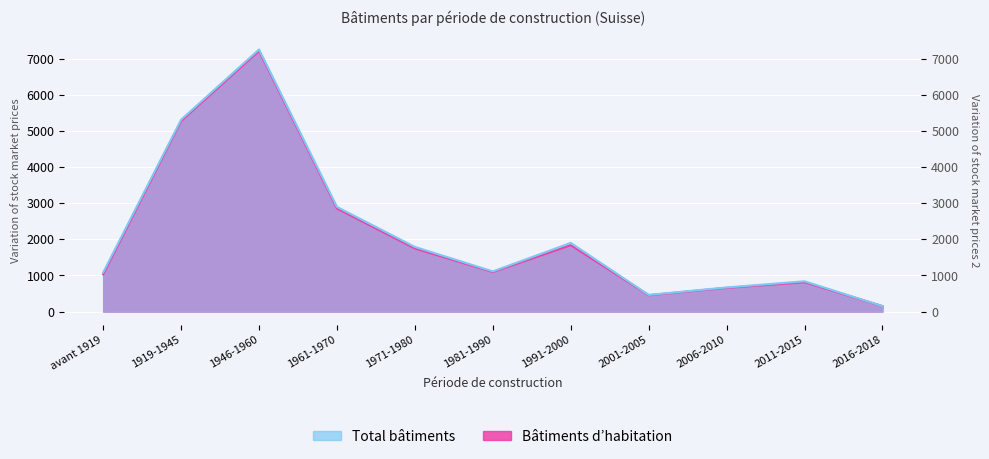

True or false: Bâtiments d’habitation and Total bâtiments intersect in this chart.

False